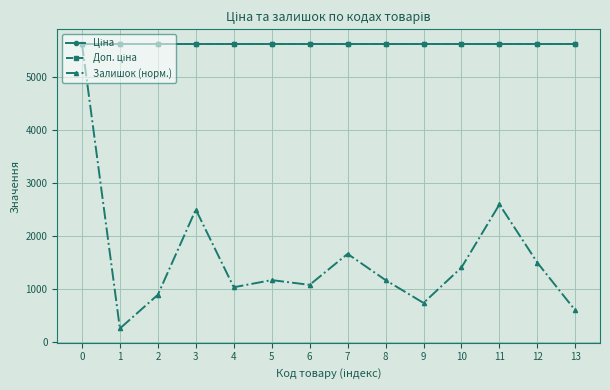

Does the chart have visible grid lines?

Yes